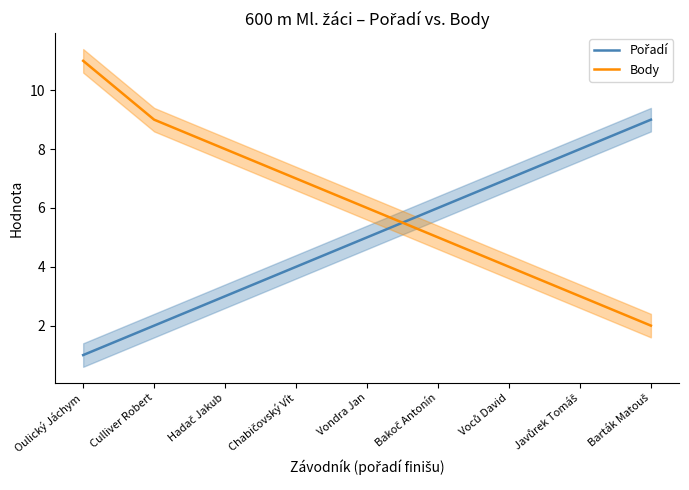

What is the minimum value for Body?

2